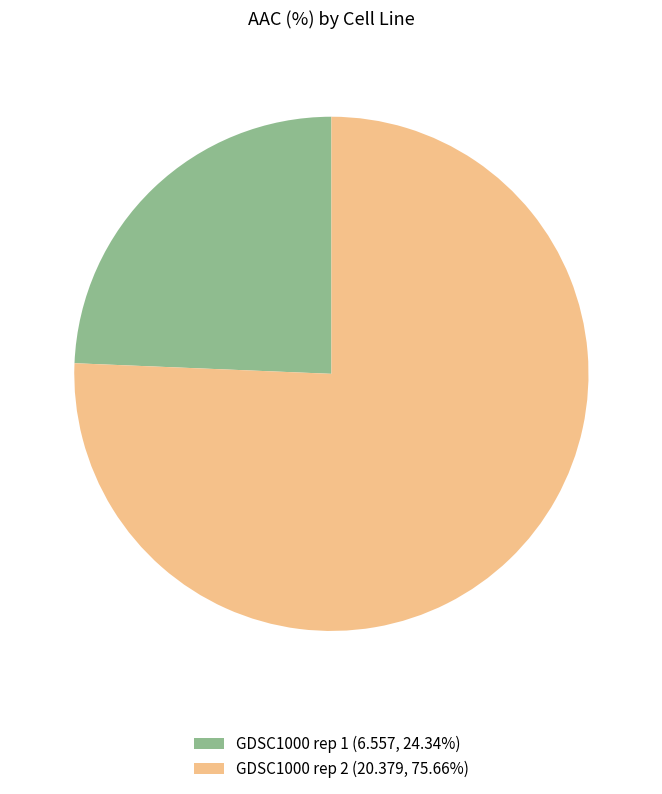

Is it true that GDSC1000 rep 1 is 24% of the pie?

True